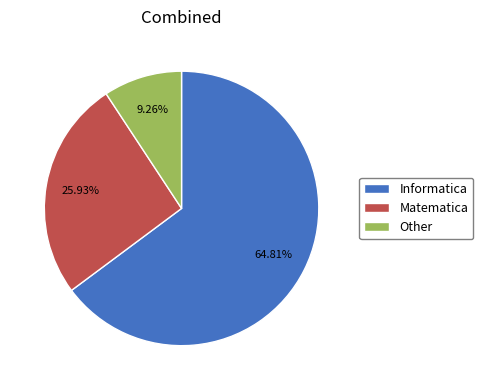

What percentage is the Informatica slice, to the nearest percent?

65%